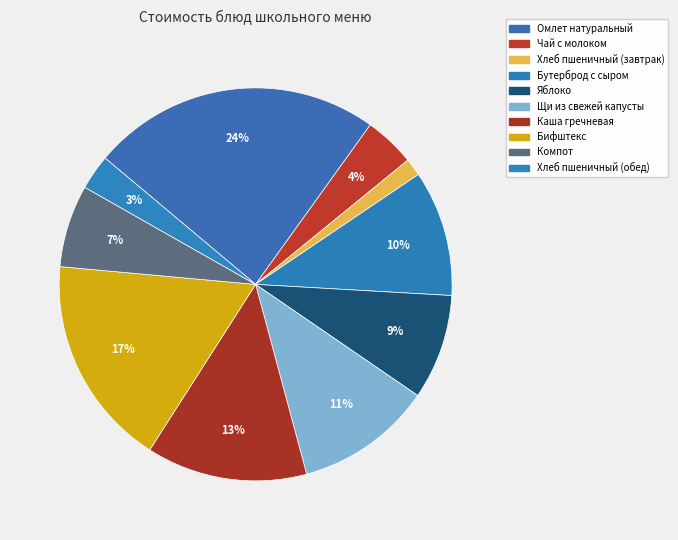

To the nearest percent, what portion does Бифштекс represent?

17%